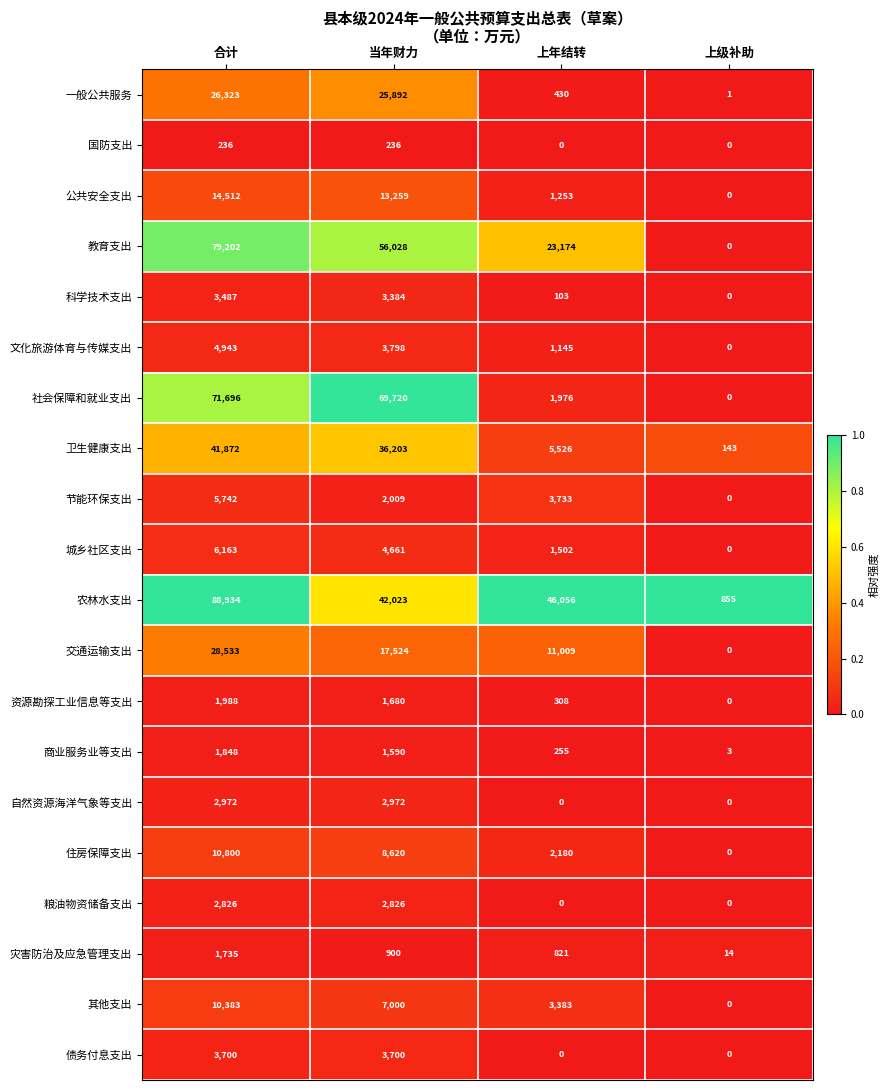

True or false: 卫生健康支出 has a value of 1383 at 上年结转.

False